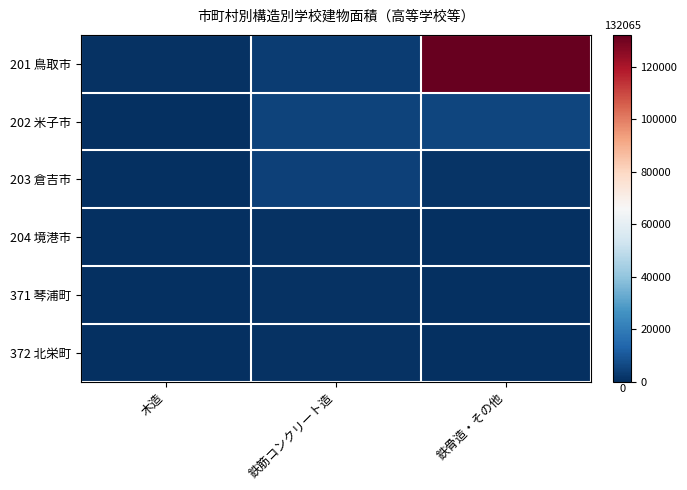

Reading left to right, transcribe all the data shown in this chart.

201 鳥取市: 木造=652	鉄筋コンクリート造=3505	鉄骨造・その他=132065
202 米子市: 木造=0	鉄筋コンクリート造=4896	鉄骨造・その他=5539
203 倉吉市: 木造=324	鉄筋コンクリート造=4446	鉄骨造・その他=1406
204 境港市: 木造=0	鉄筋コンクリート造=920	鉄骨造・その他=73
371 琴浦町: 木造=338	鉄筋コンクリート造=790	鉄骨造・その他=0
372 北栄町: 木造=0	鉄筋コンクリート造=832	鉄骨造・その他=0